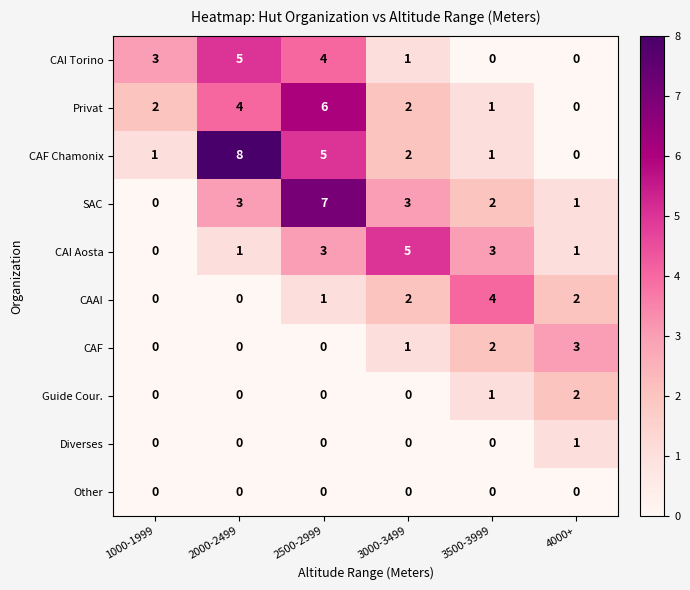

Count the number of data series in this chart.

10